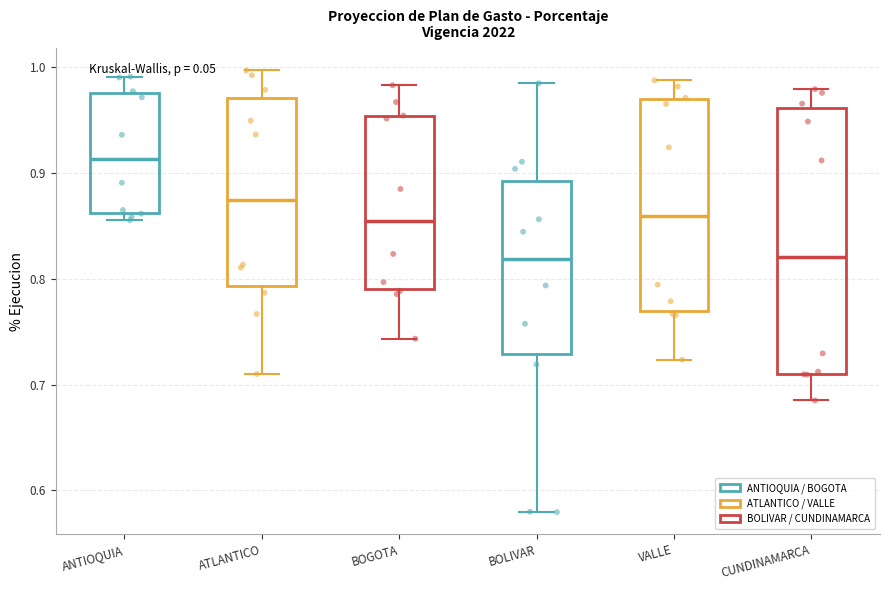

Comparing the boxes themselves (not the whiskers), which one is the tallest?

CUNDINAMARCA